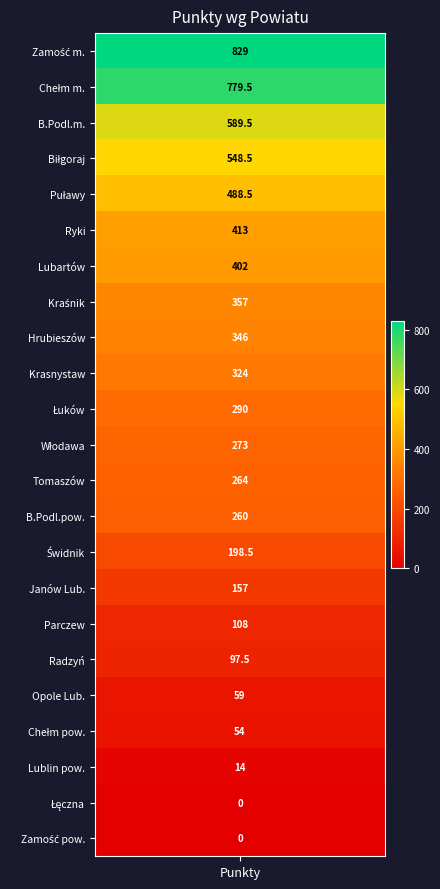

True or false: the data shows 273.0 at Włodawa.

True